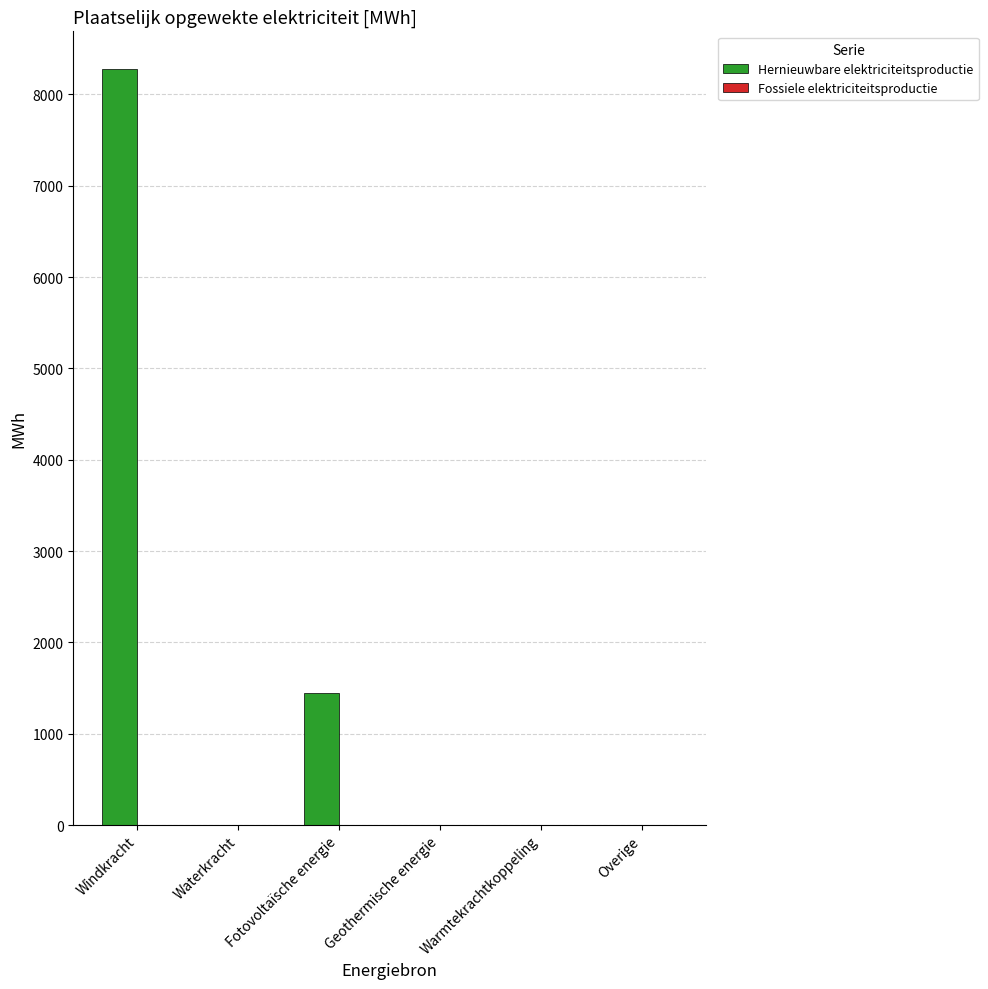

Is it true that the value at Fotovoltaïsche energie is 1445.2?

True